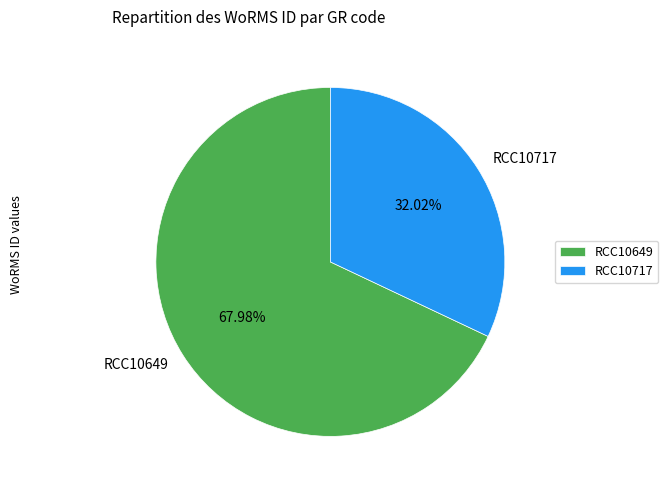

Is it true that RCC10717 is 32% of the pie?

True